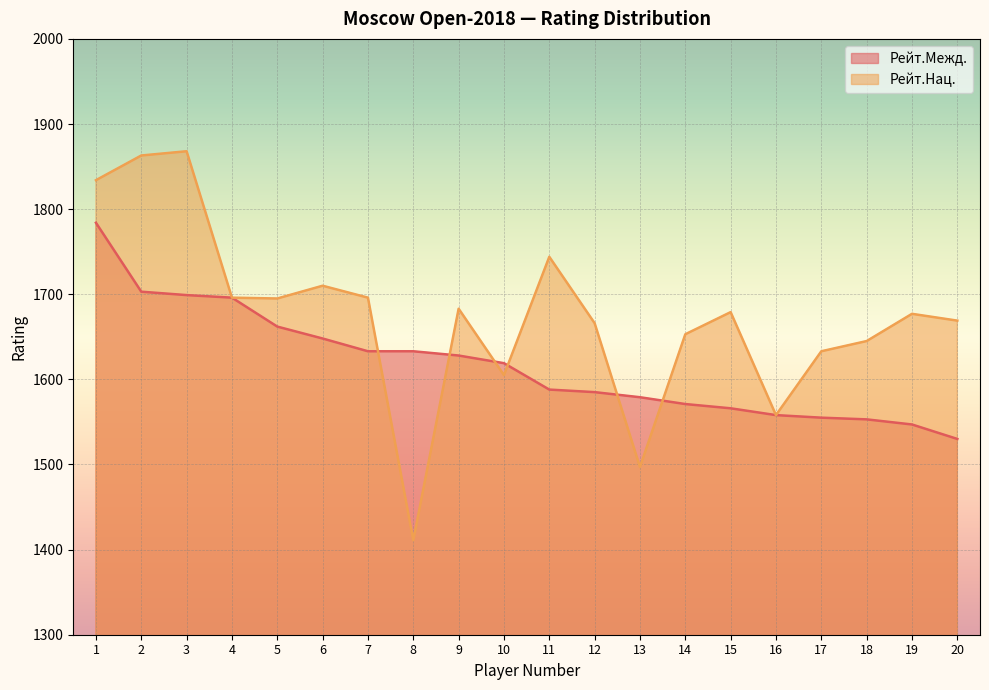

Reading right to left, transcribe all the data shown in this chart.

Рейт.Межд.: 1530	1547	1553	1555	1558	1566	1571	1579	1585	1588	1619	1628	1633	1633	1648	1662	1696	1699	1703	1784
Рейт.Нац.: 1669	1677	1645	1633	1558	1679	1653	1497	1666	1744	1605	1683	1411	1696	1710	1695	1696	1868	1863	1834